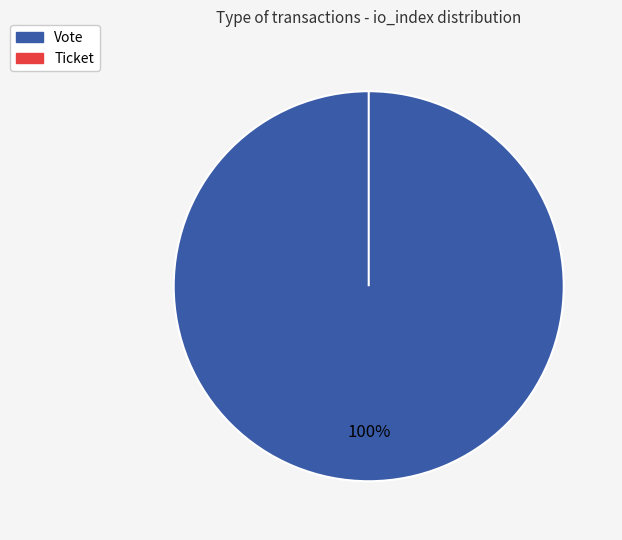

What is the total percentage of Vote and Ticket?

100.0%